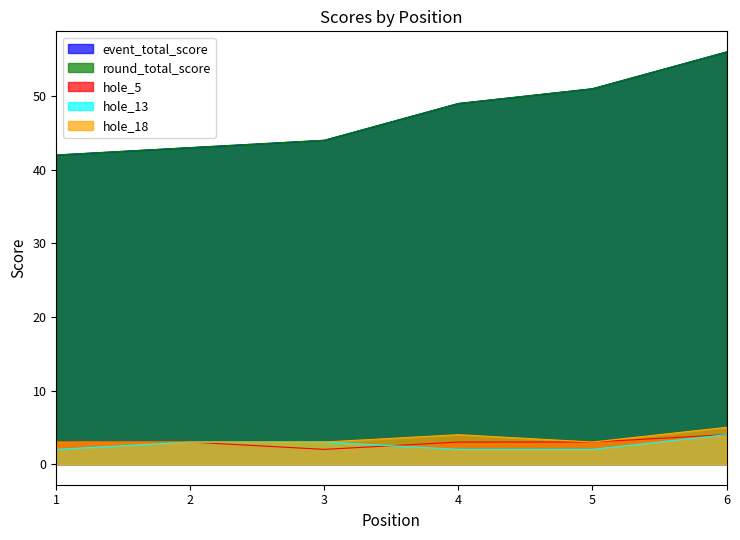

What is the highest value of the hole_5 series?

4